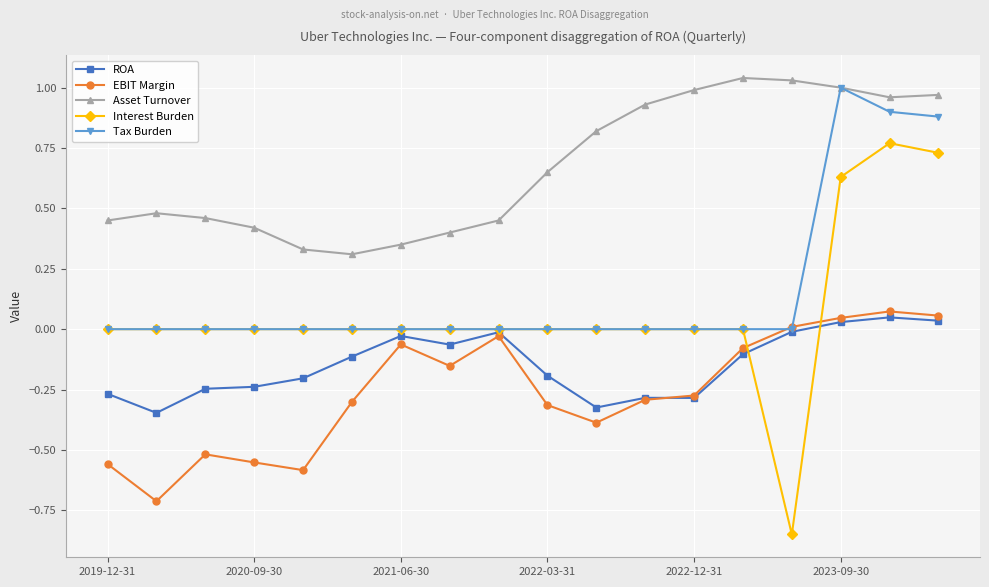

True or false: Tax Burden has more than 0 points higher than both neighbors.

True